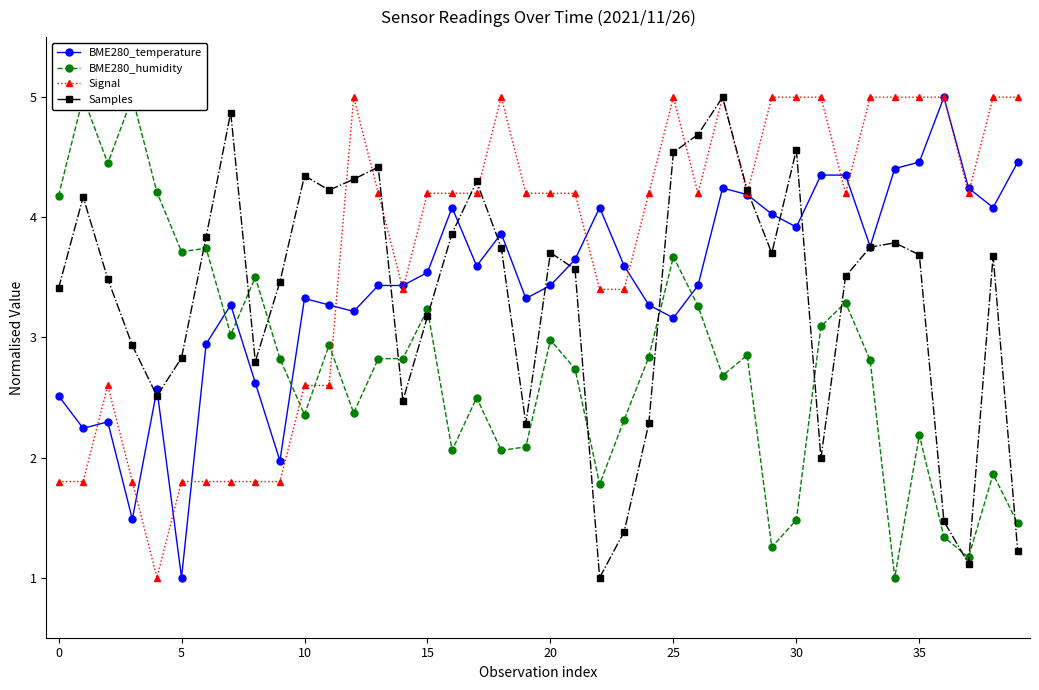

True or false: Samples has more than 1 points higher than both neighbors.

True